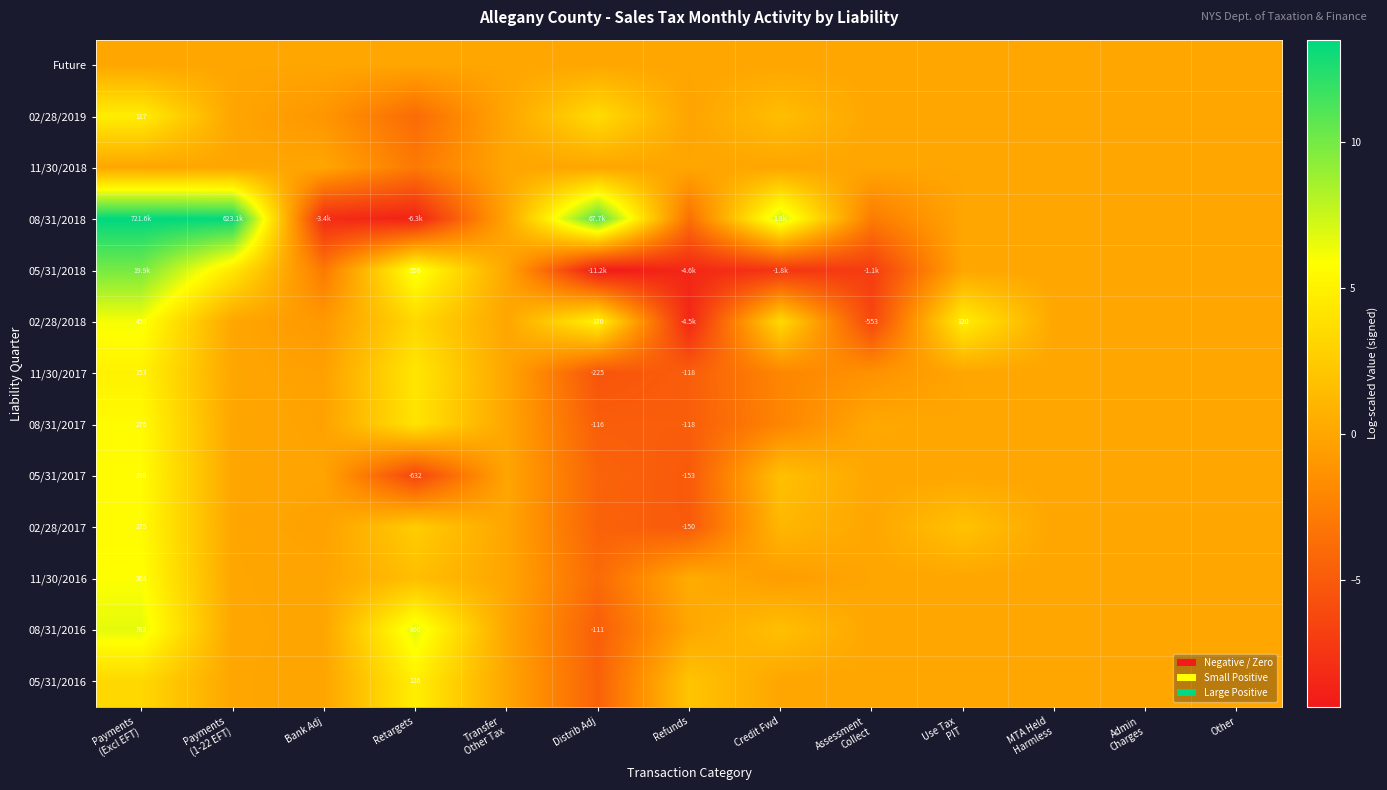

At which label does 02/28/2019 reach its minimum?

Retargets